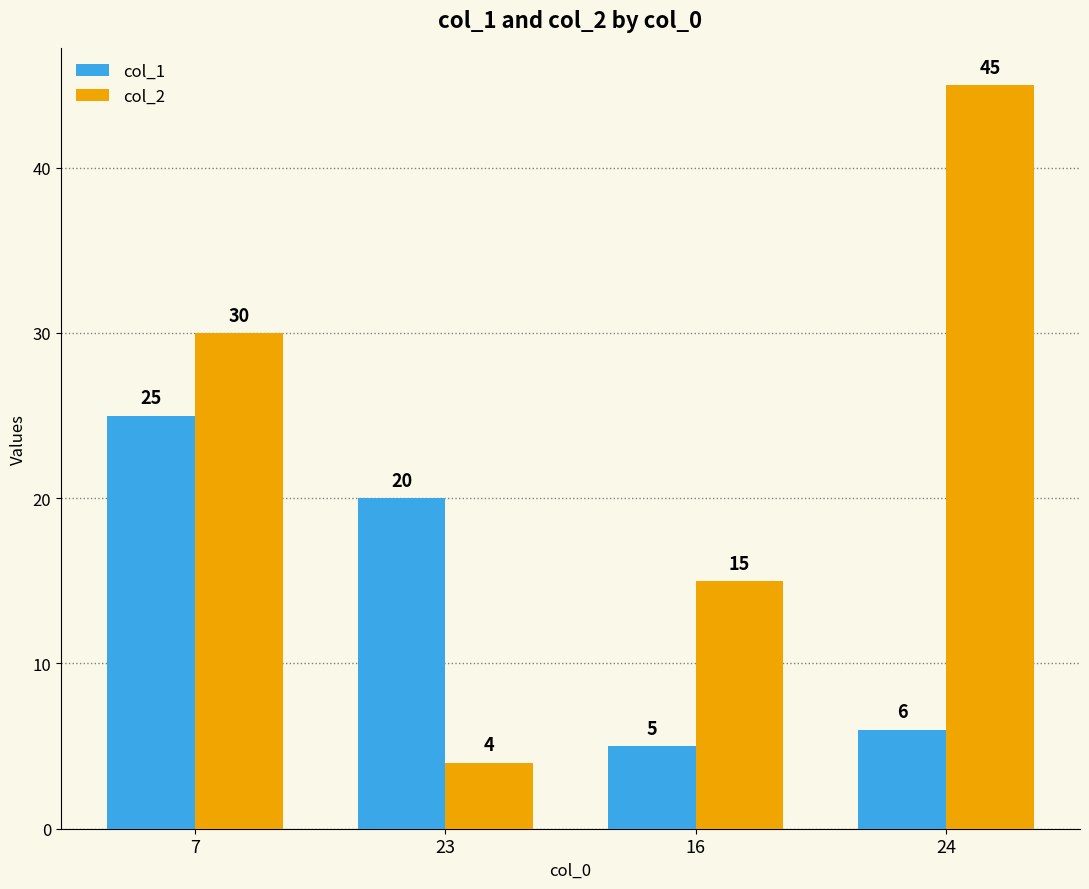

What is the average value of the col_2 series?

24